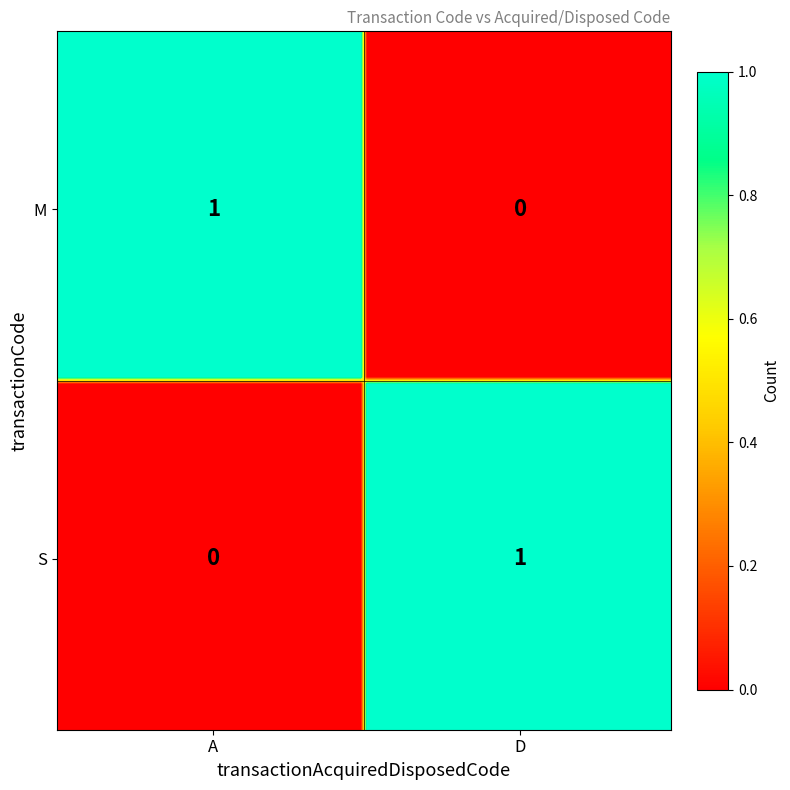

List the labels in order of D value, smallest first.

M, S